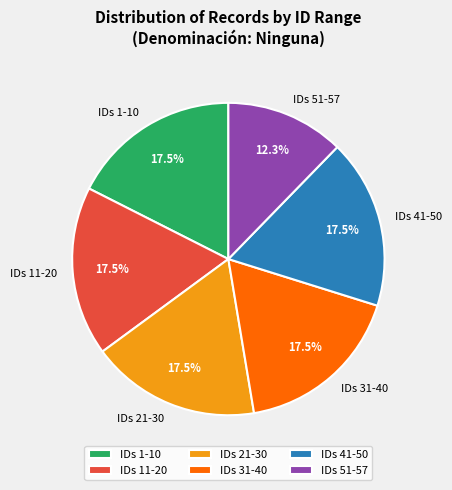

Does IDs 21-30 represent more than half of the total?

No